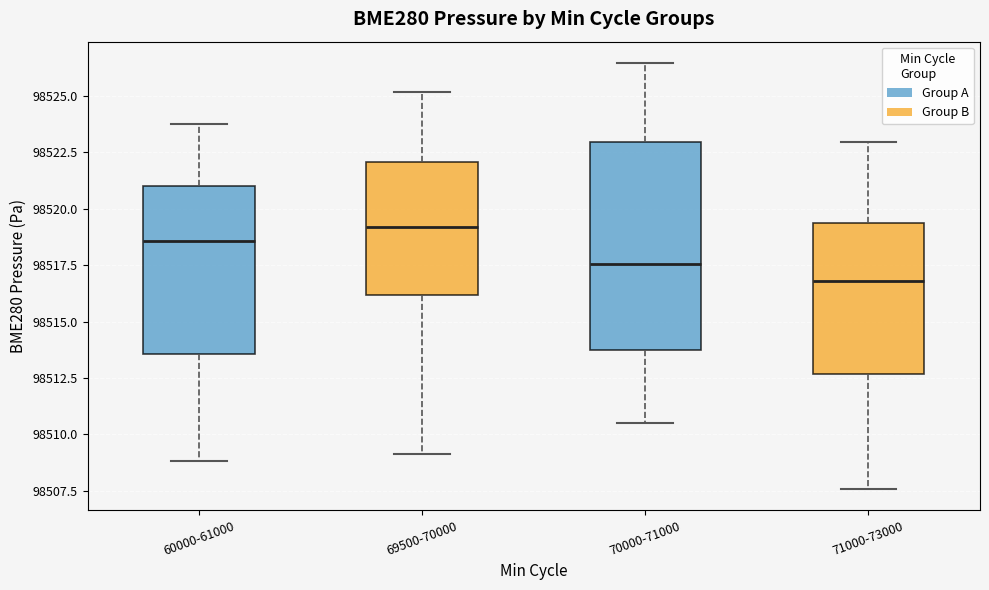

Which box's median line is the highest?

69500-70000